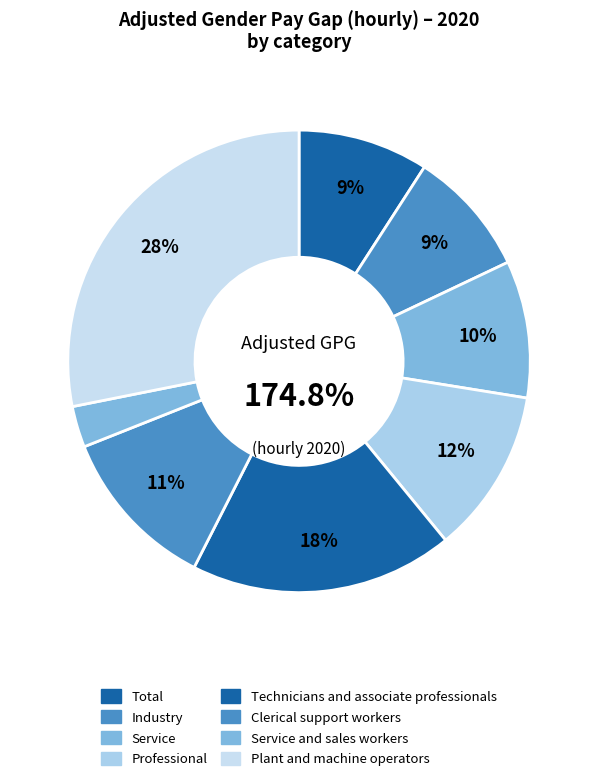

Do Industry and Clerical support workers together represent more than half of the pie?

No